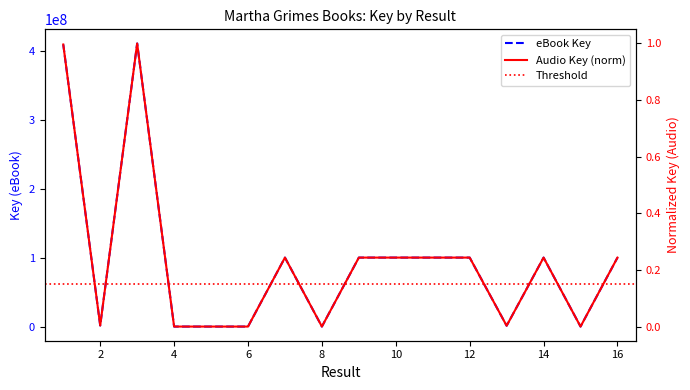

What is the total value across all series at 8?

283050.0